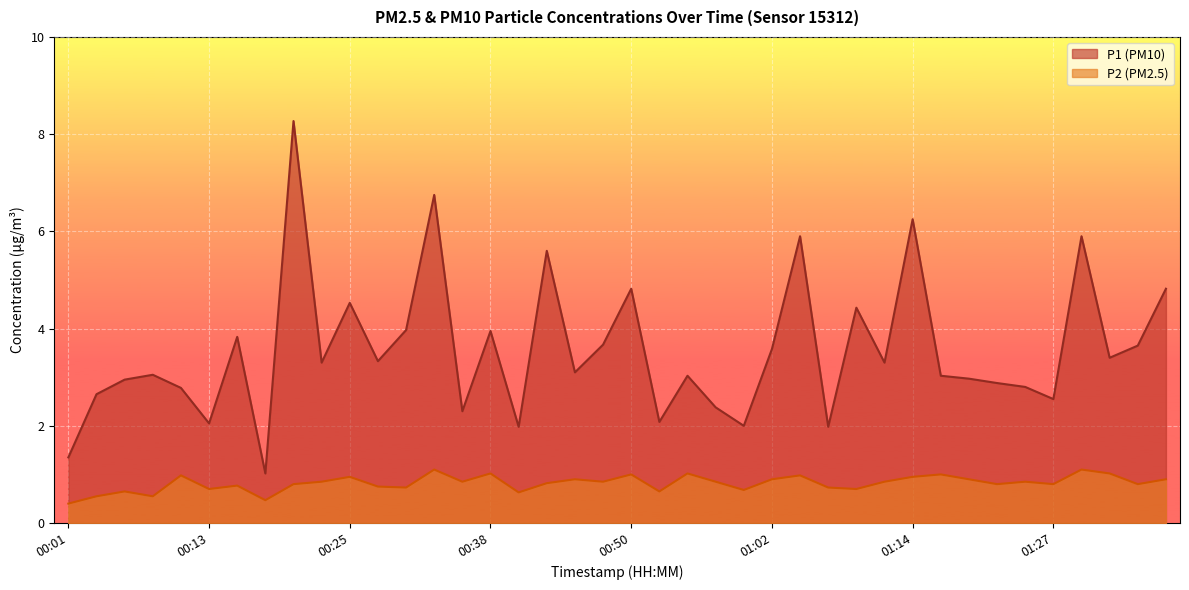

Is the value of P1 at 01:00 greater than the value of P2 at 00:52?

Yes